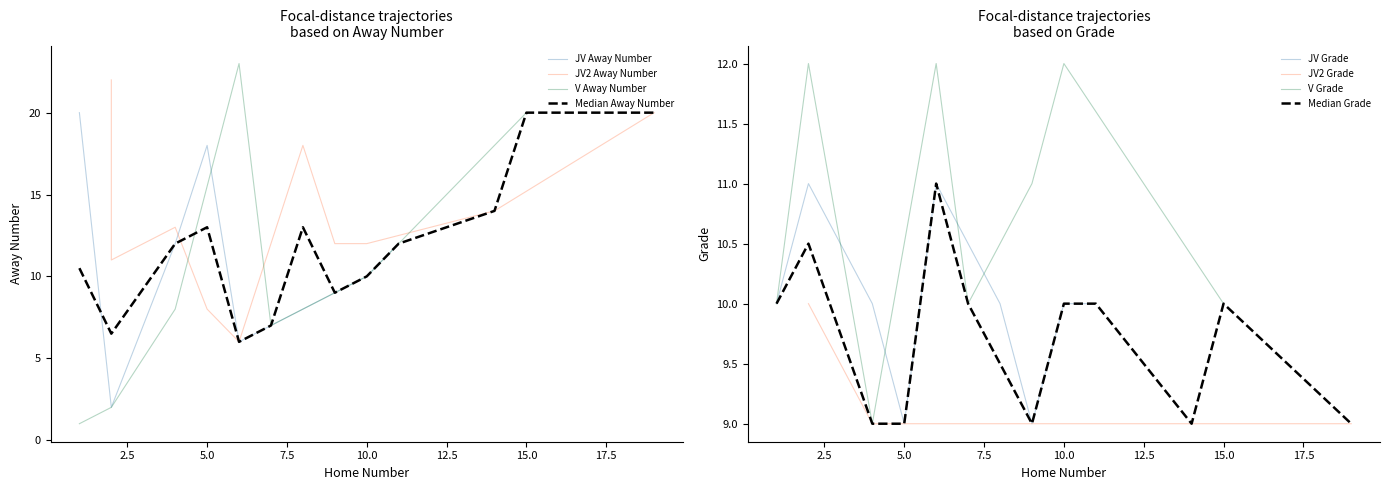

Reading left to right, transcribe all the data shown in this chart.

Away Number: 20	2	12	18	6	8	9	10	12	22	11	13	8	6	18	12	12	14	20	1	2	8	23	7	9	10	20
Grade: 10	11	10	9	11	10	9	10	10	10	10	9	9	9	9	9	9	9	9	10	12	9	12	10	11	12	10